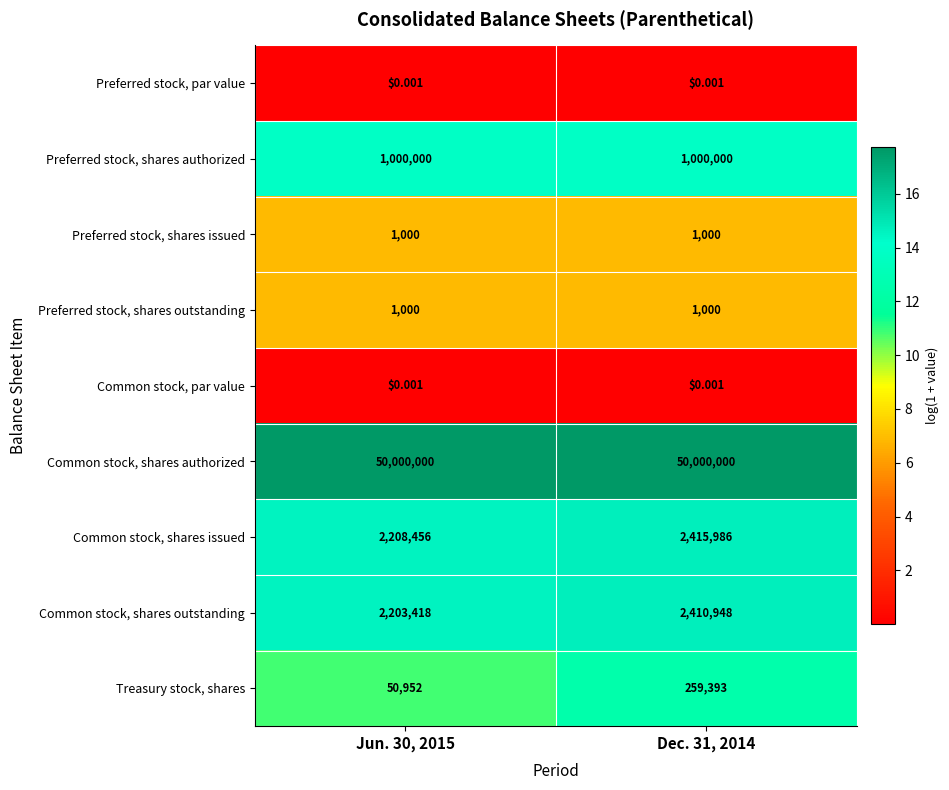

Which series has the largest total across all categories?

Common stock, shares authorized